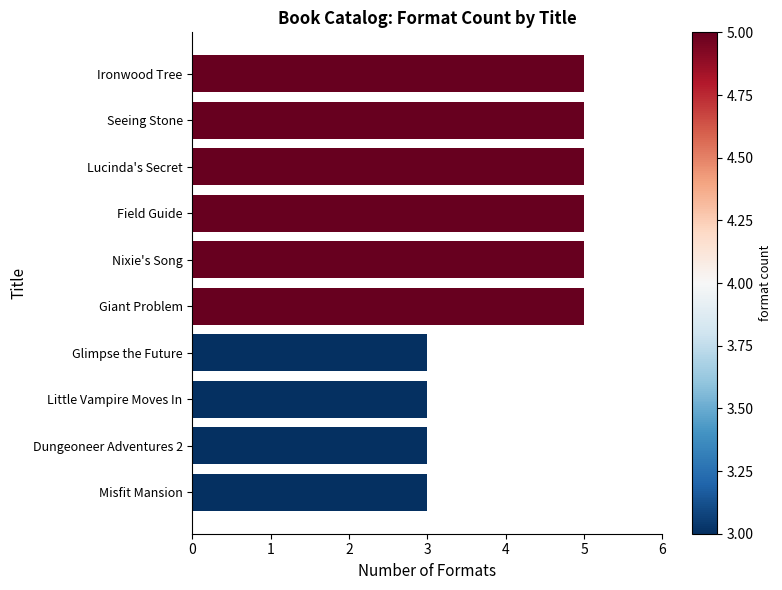

What is the change in value from Misfit Mansion to Lucinda's Secret?

+2